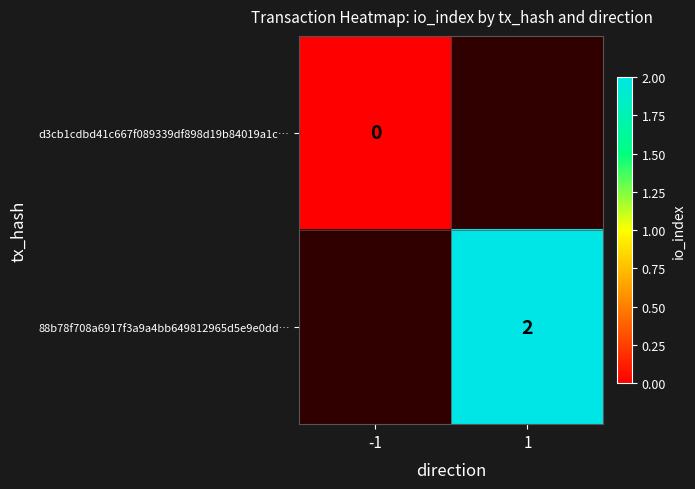

Which has a higher value, 1 or -1?

-1